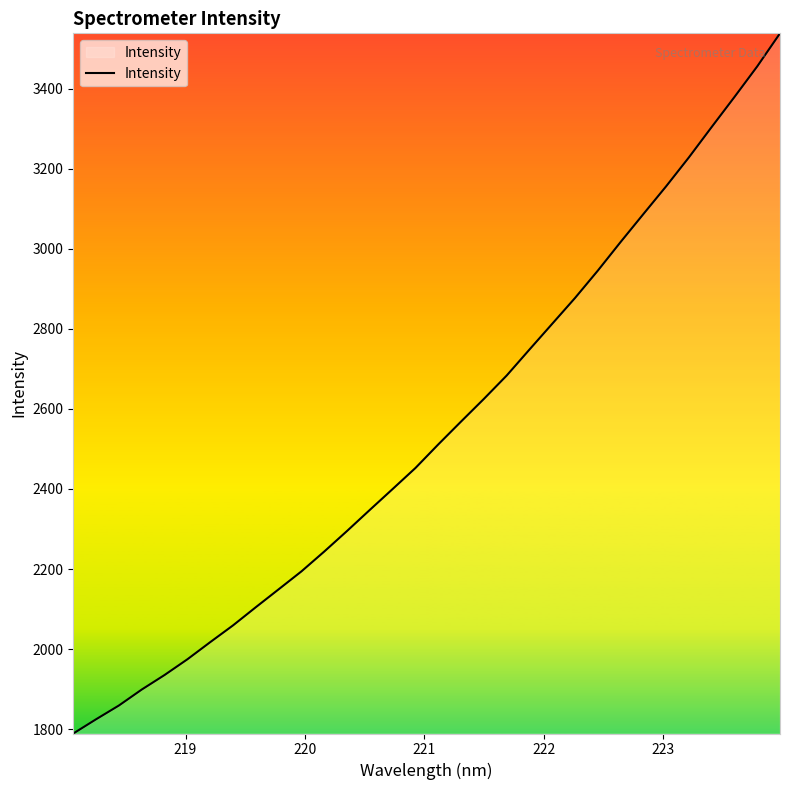

What is the difference between the maximum and minimum values?

1748.5